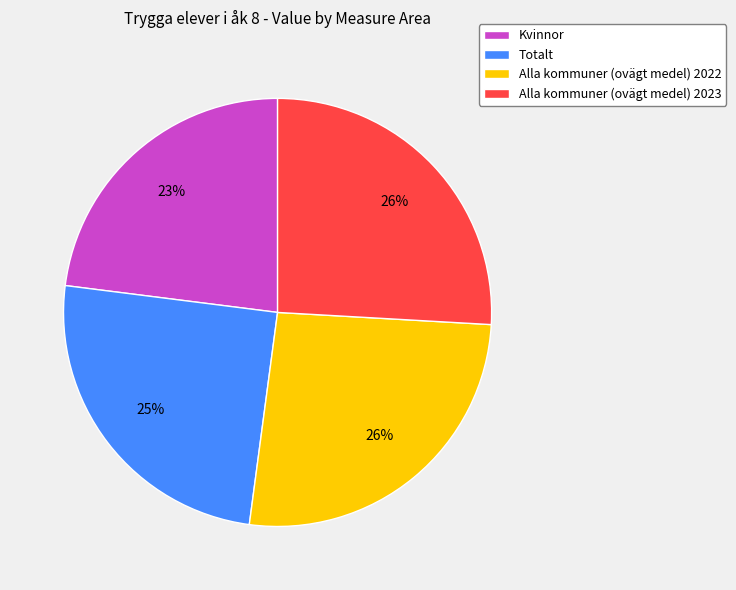

True or false: Alla kommuner (ovägt medel) 2023 accounts for 26% of the total.

True